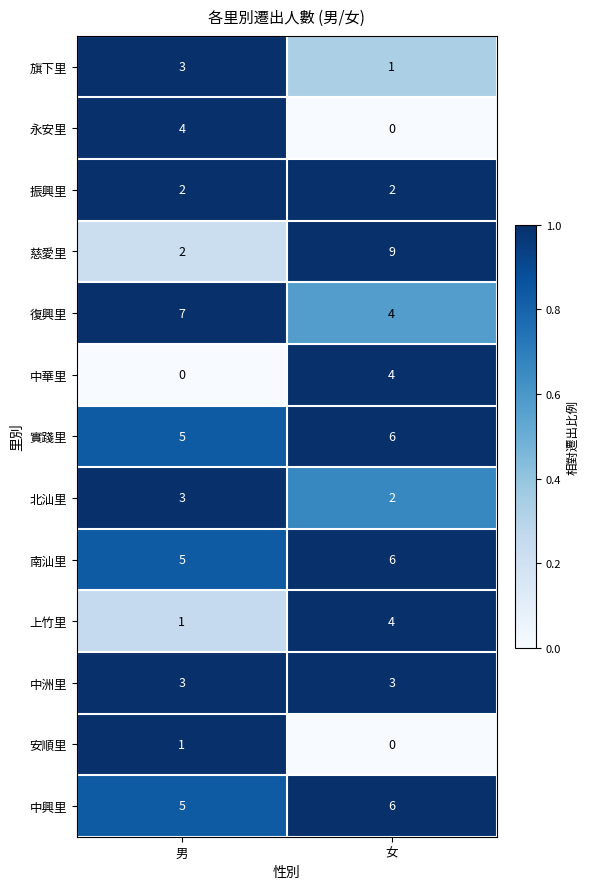

What is the sum of all 振興里 values?

4